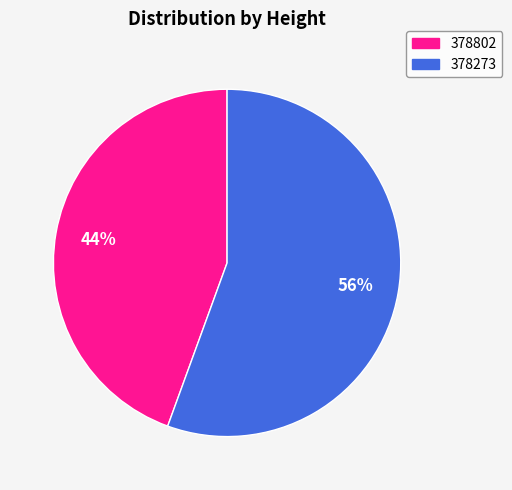

Approximately how many times larger is the value at 378802 compared to 378273?

0.8